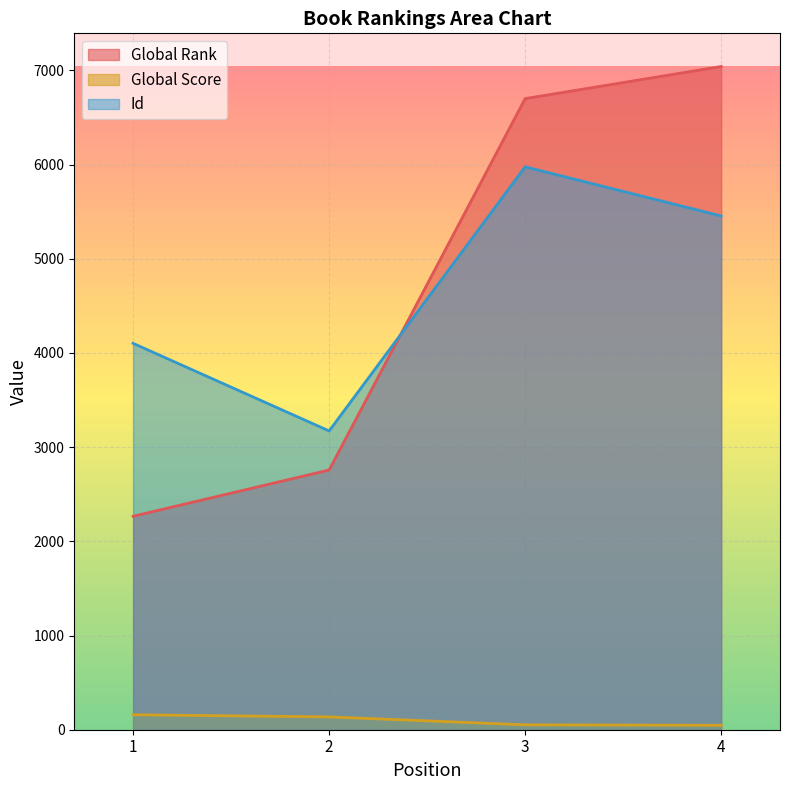

At 3, list the series in order from largest to smallest.

Global Rank, Id, Global Score